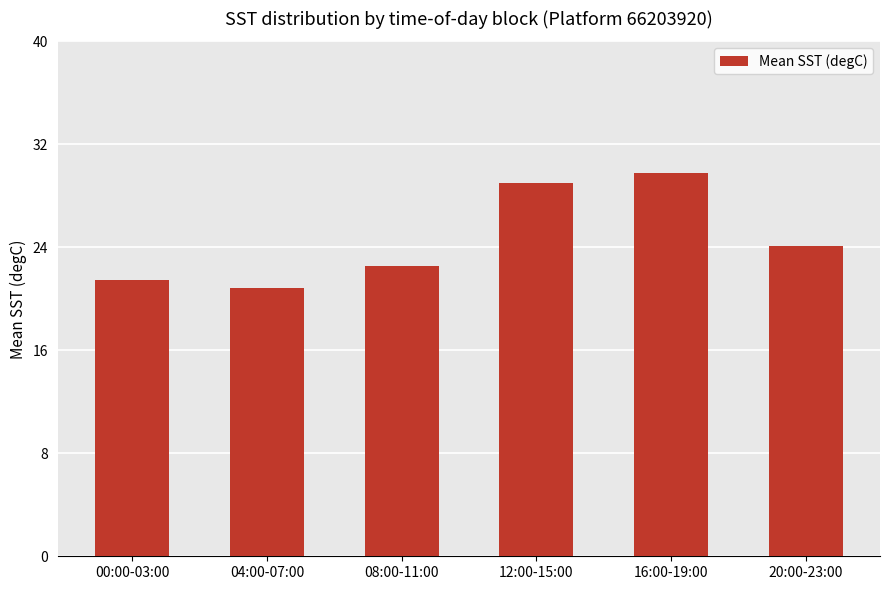

How many data points are above 24?

3